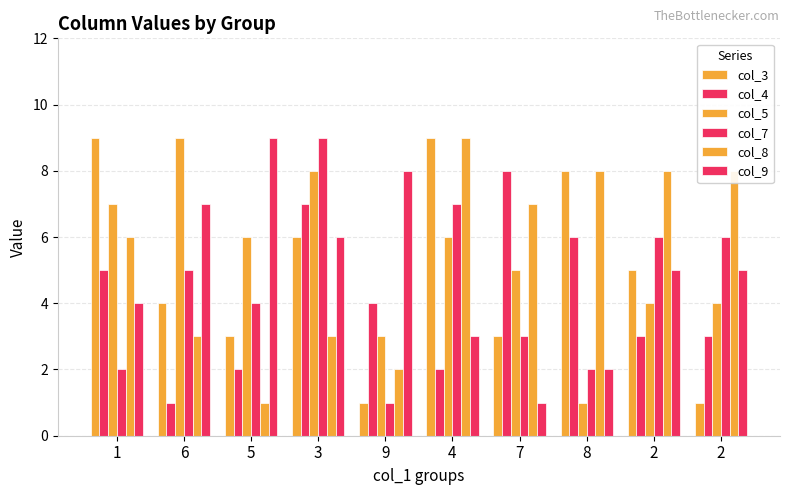

Does the chart contain any negative values?

No